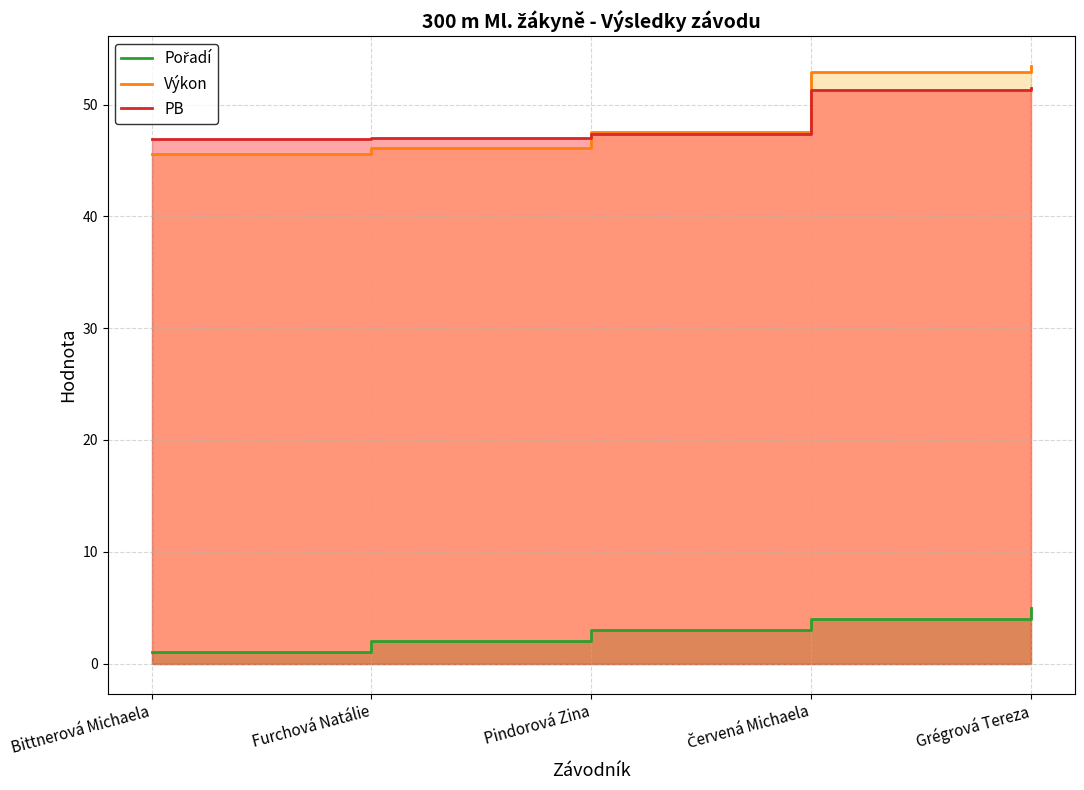

Count the number of data series in this chart.

3